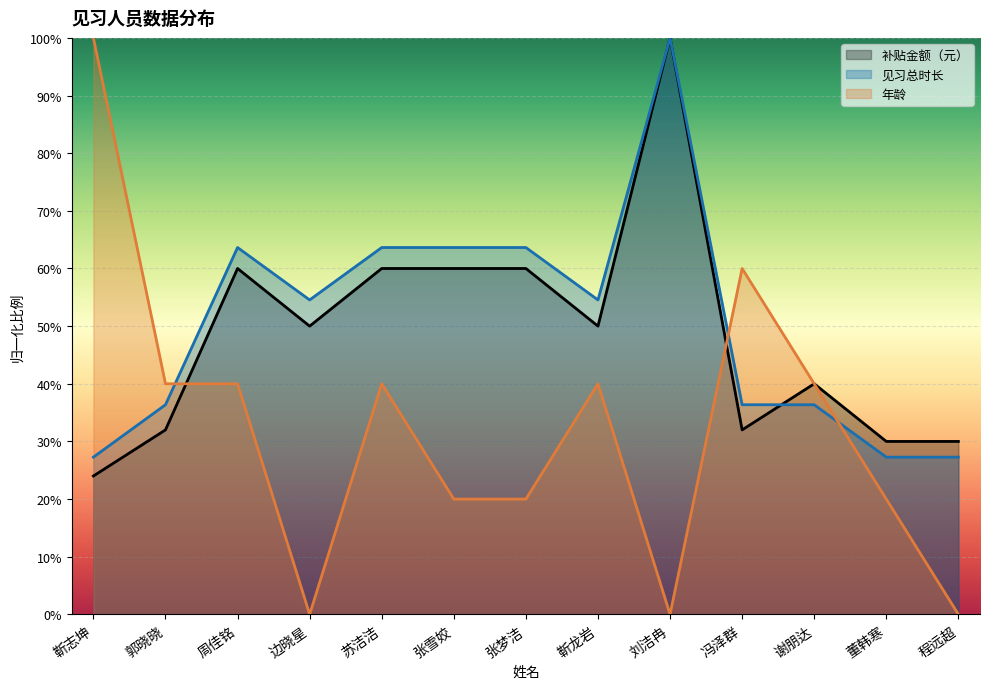

How many lines are shown in the chart?

3